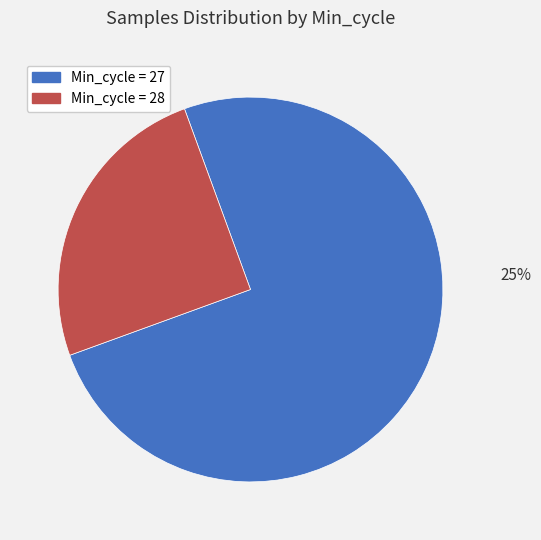

To the nearest percent, what is the average slice percentage?

50%